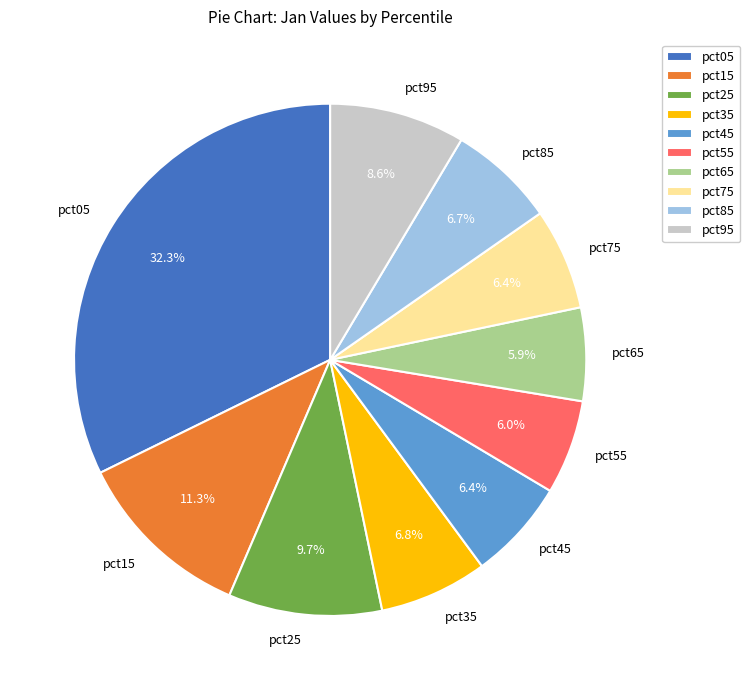

Is there any slice that represents more than half of the pie?

No